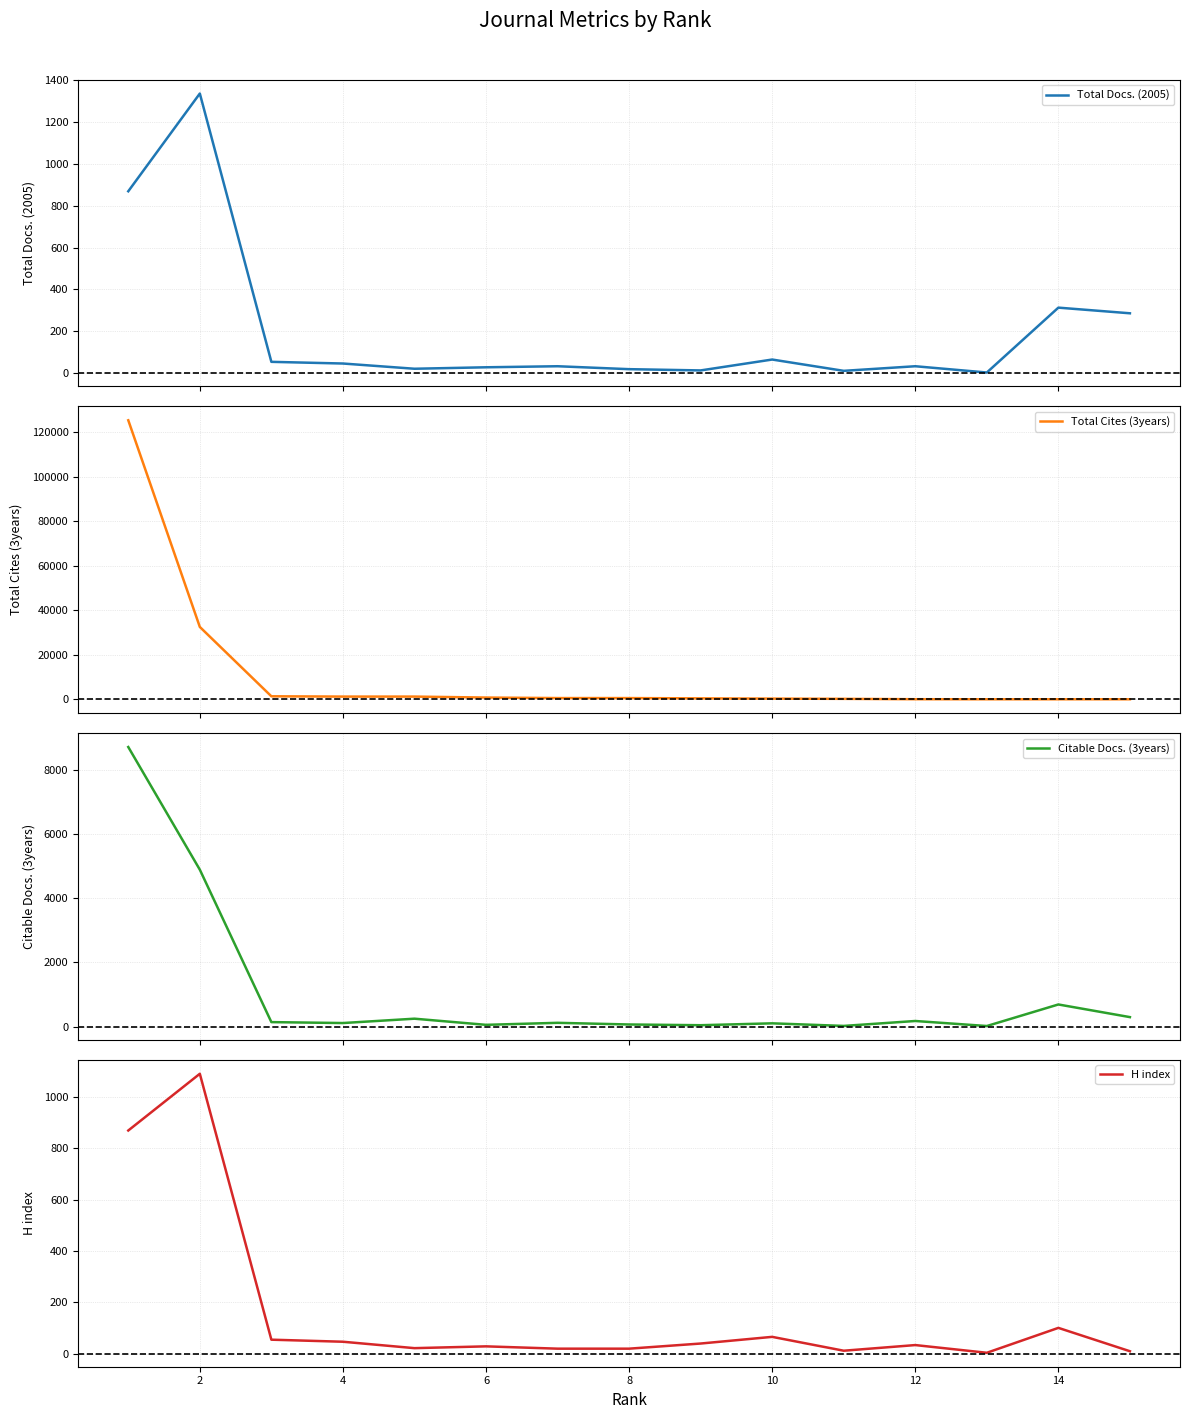

Rank the series at 16 from lowest to highest value.

Total Docs. (2005), H index, Citable Docs. (3years), Total Cites (3years)